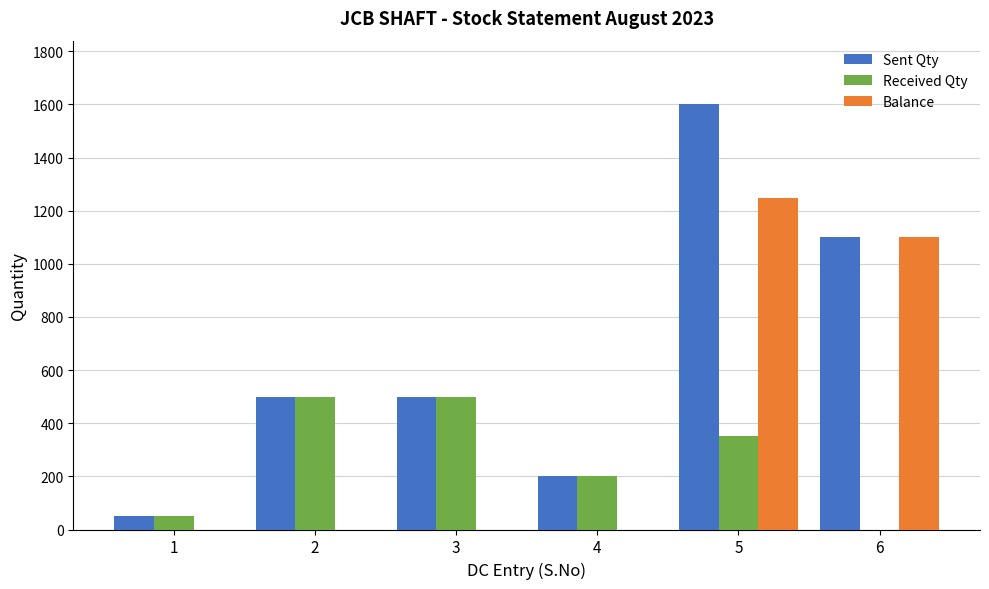

Reading right to left, list all the values displayed in this chart.

Sent Qty: 1102	1600	202	500	500	50
Received Qty: 0	353	202	500	500	50
Balance: 1102	1247	0	0	0	0